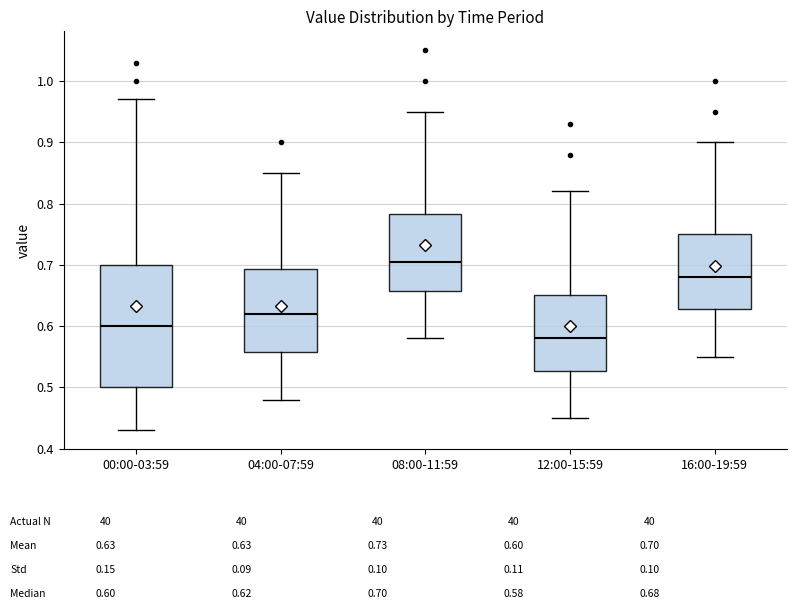

Which box has the highest median line?

08:00-11:59